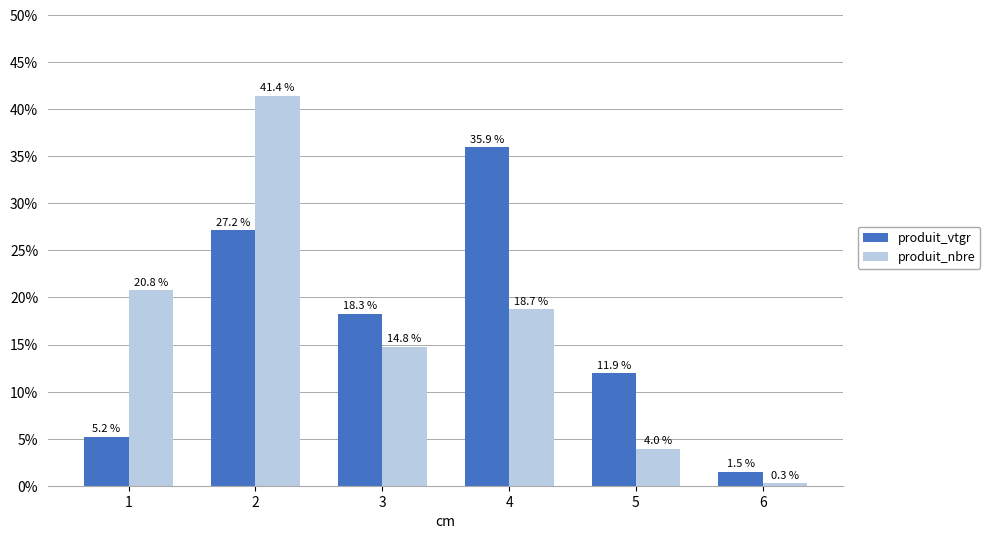

Is the value of produit_vtgr at 5 greater than the value of produit_nbre at 4?

No